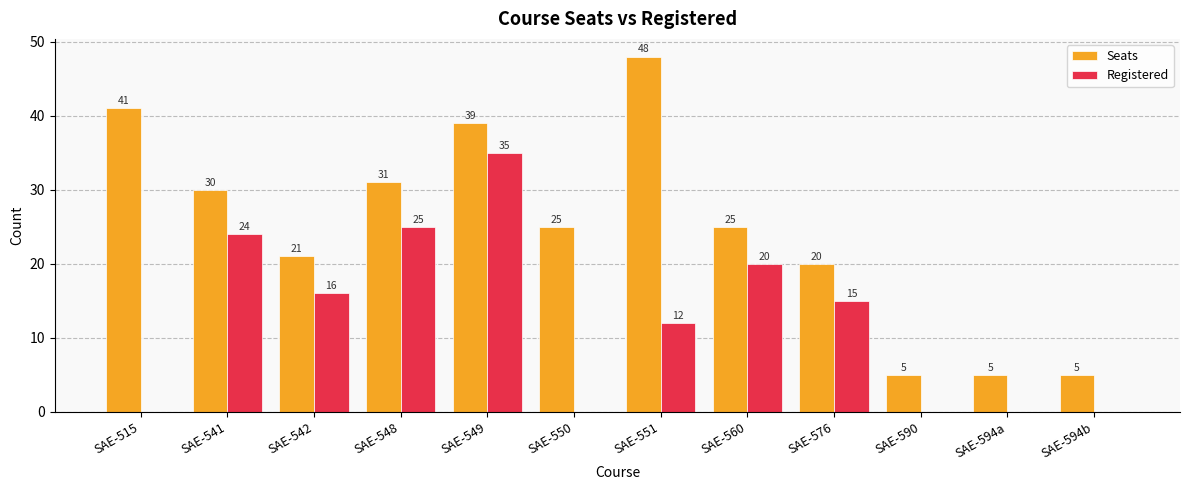

Count the number of categories in the chart.

12